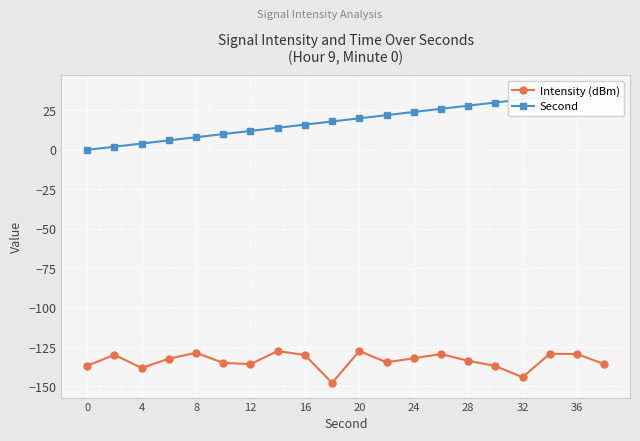

How many values in the Second series are below 20?

10